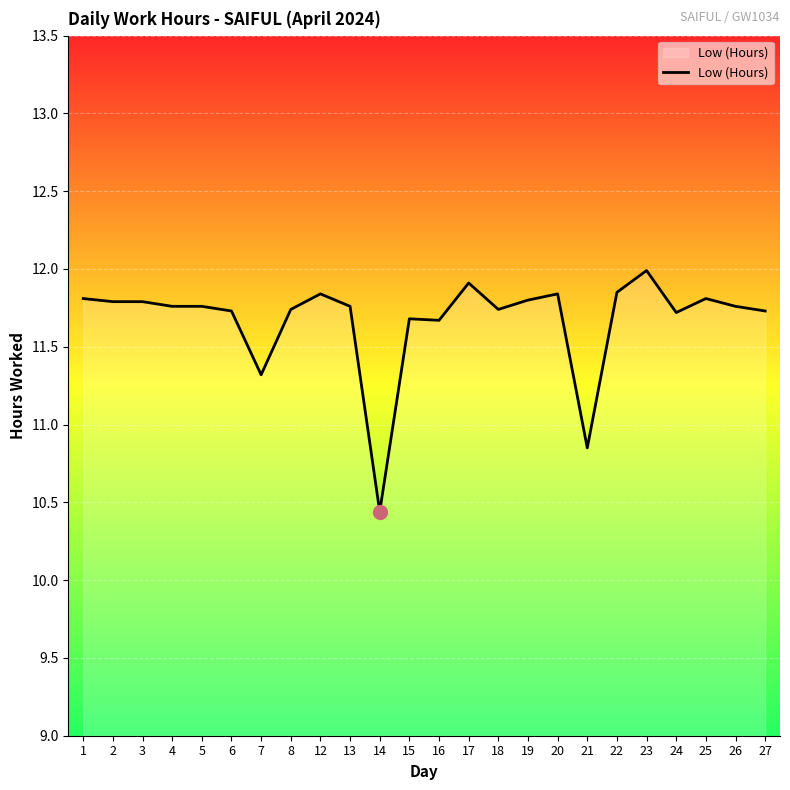

What is the average value?

11.7